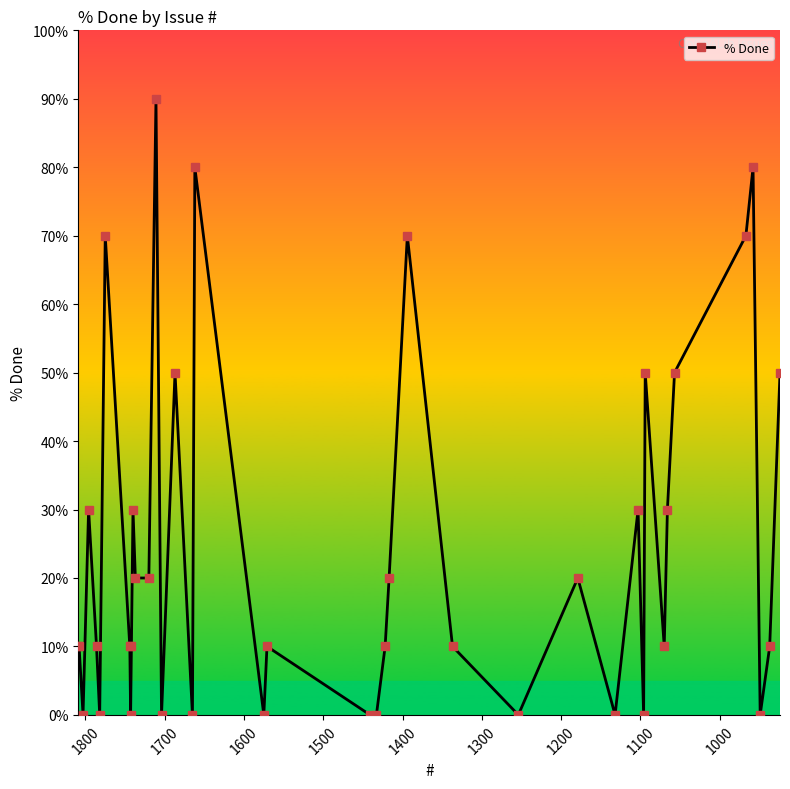

Does the chart have visible grid lines?

No